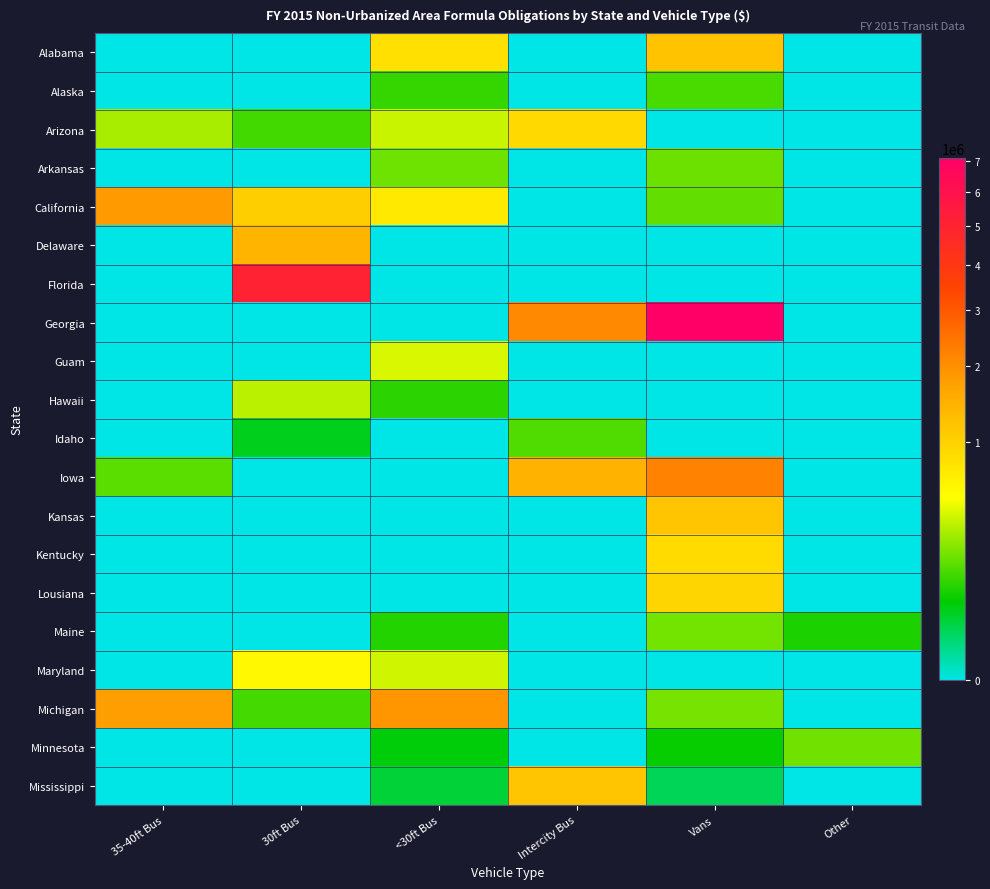

Which series changed the most between Intercity Bus and Other?

Georgia